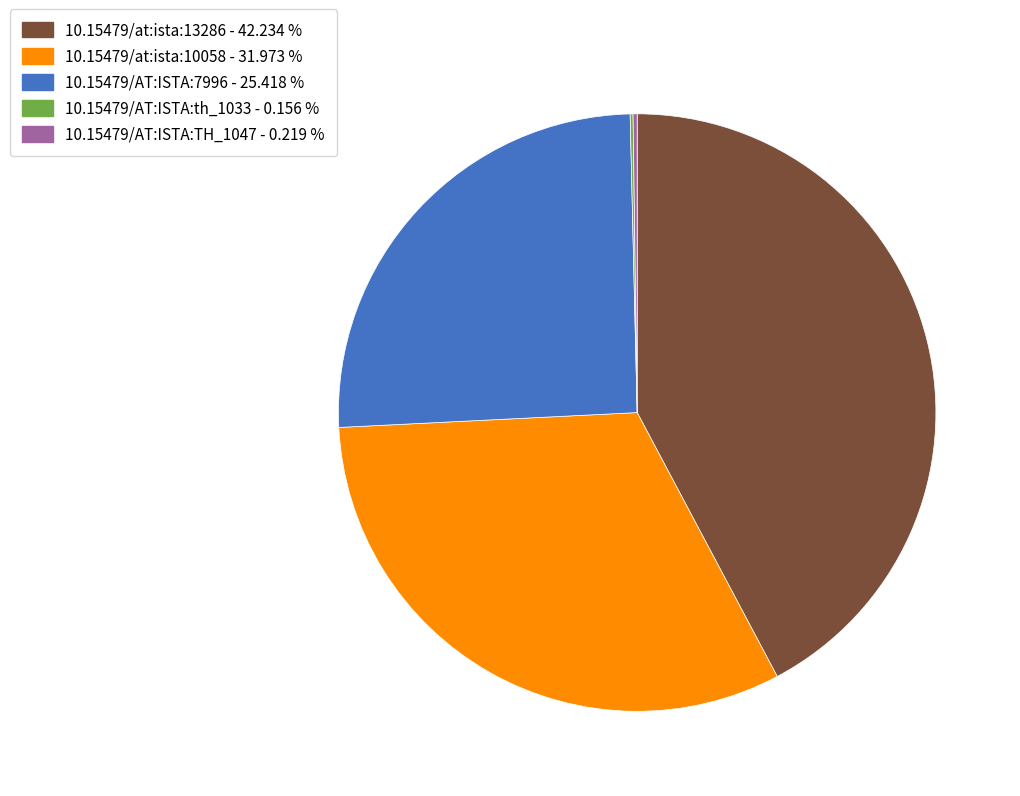

Between 10.15479/at:ista:13286 and 10.15479/AT:ISTA:7996, which is larger?

10.15479/at:ista:13286